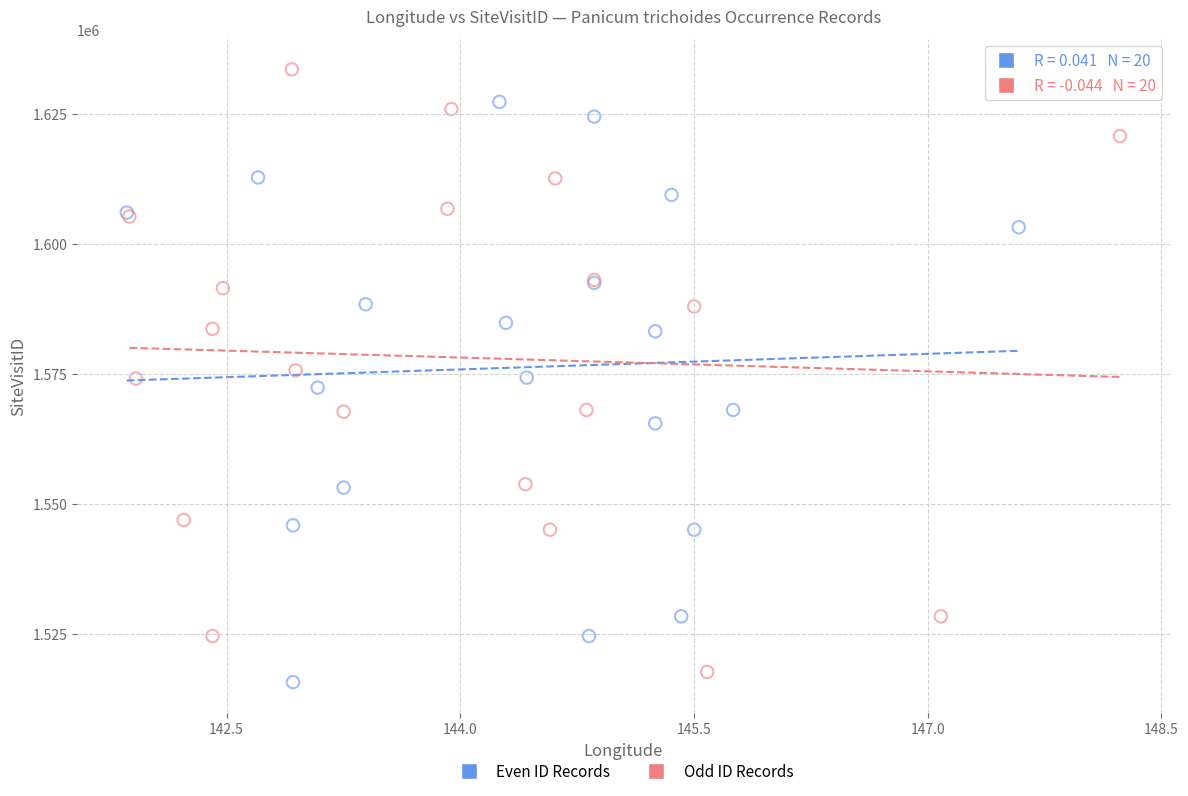

Which series reaches the maximum Y coordinate?

Odd ID Records